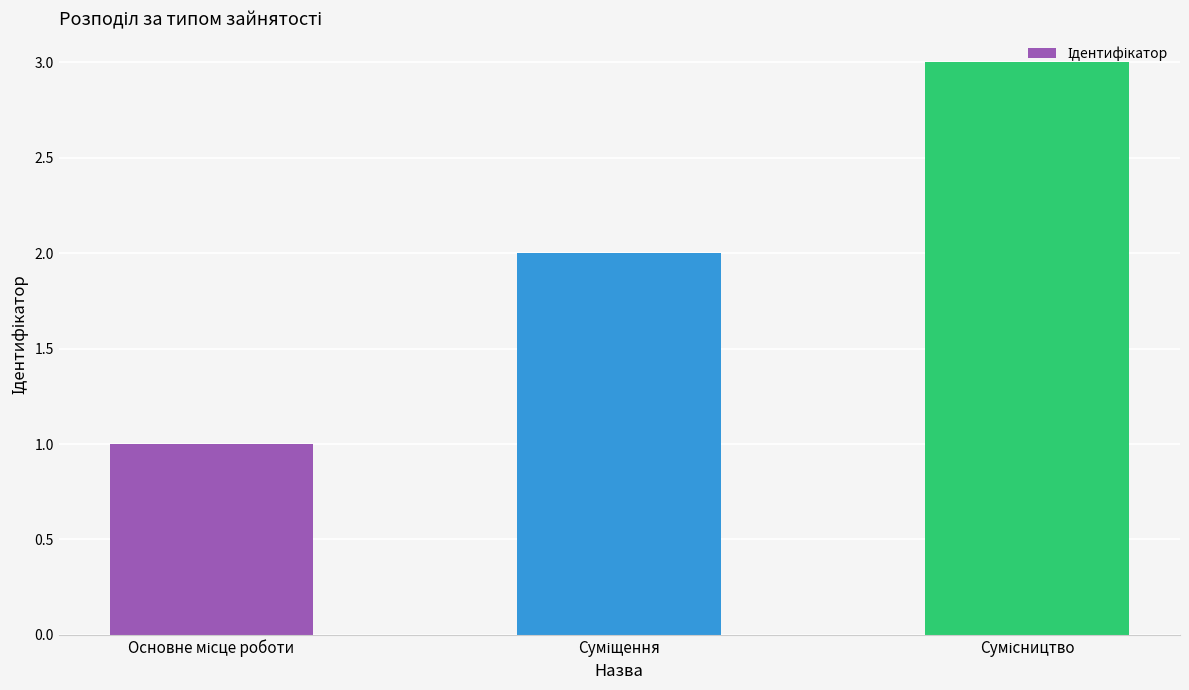

What is the maximum value shown in the chart?

3